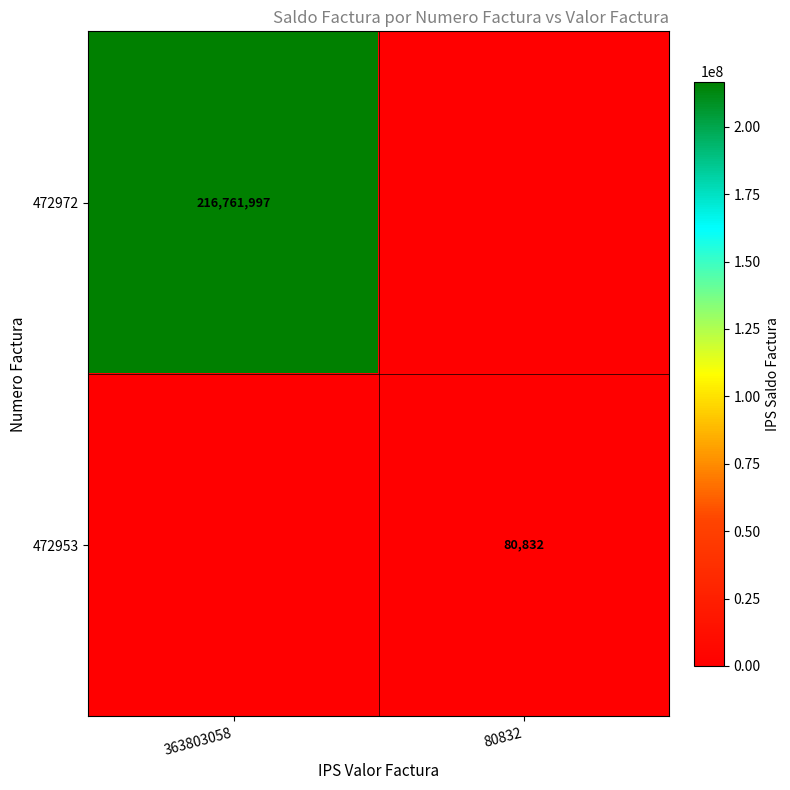

The value of 472972 at 363803058 is 310979775. True or false?

False